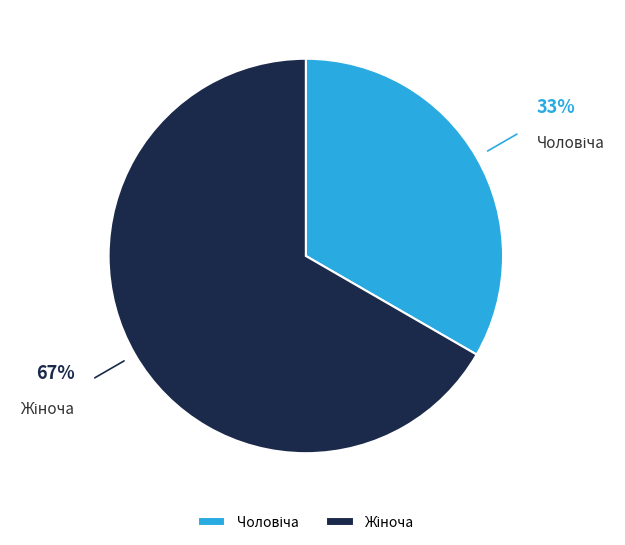

To the nearest percent, what is the average slice percentage?

50%